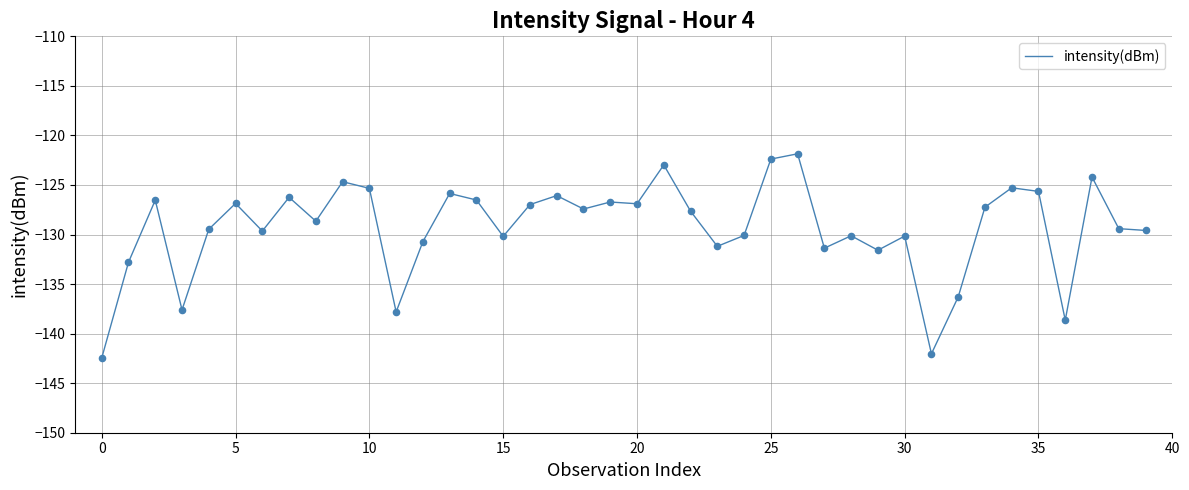

What is the maximum value shown in the chart?

-121.9